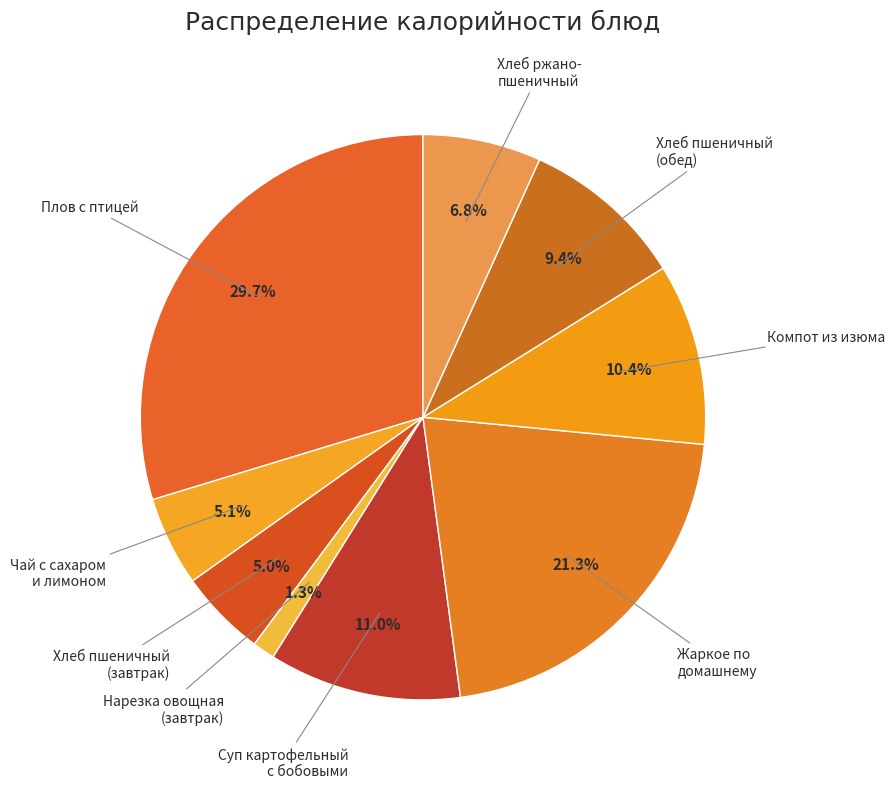

How many slices are in this pie chart?

9